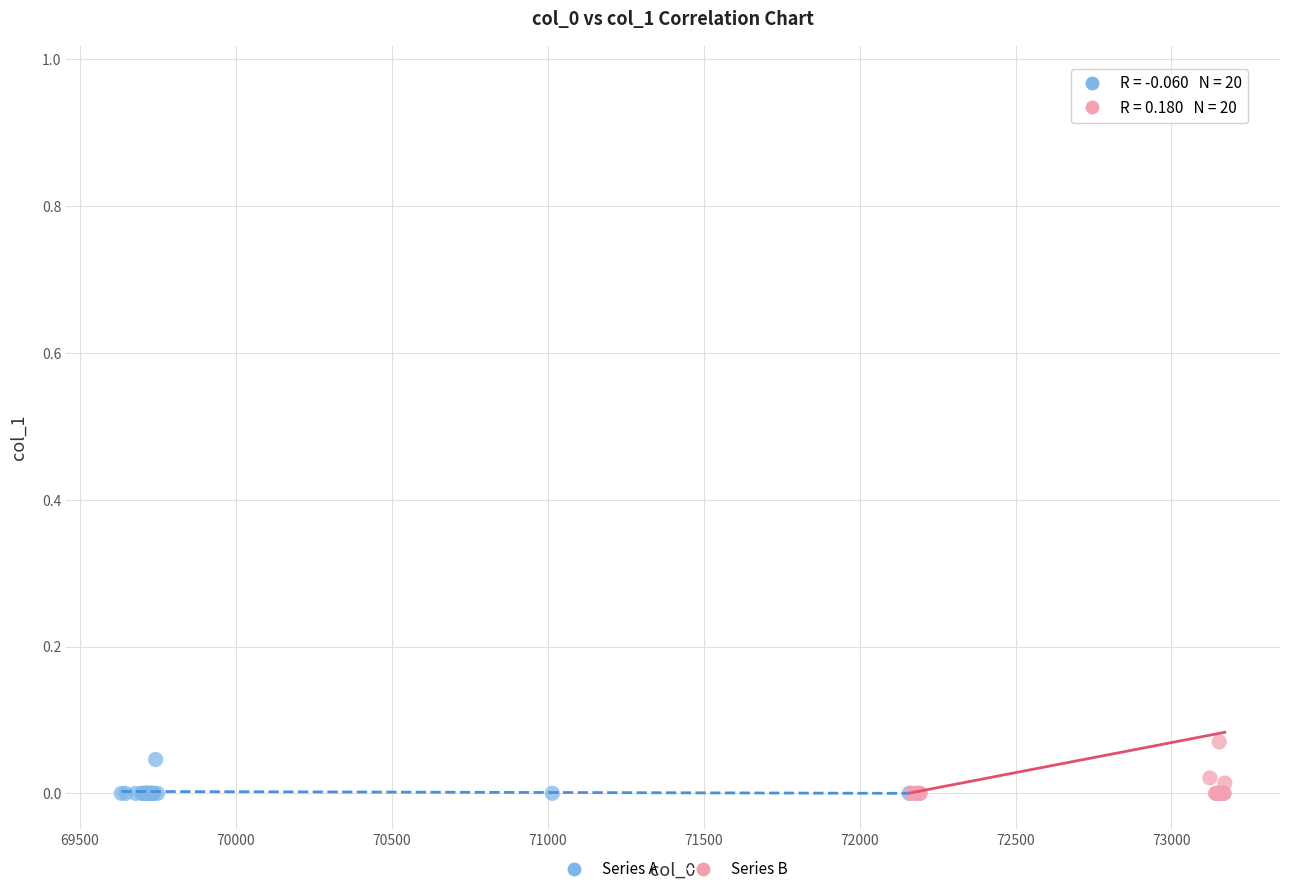

Which series has the largest Y range (max minus min)?

Series B